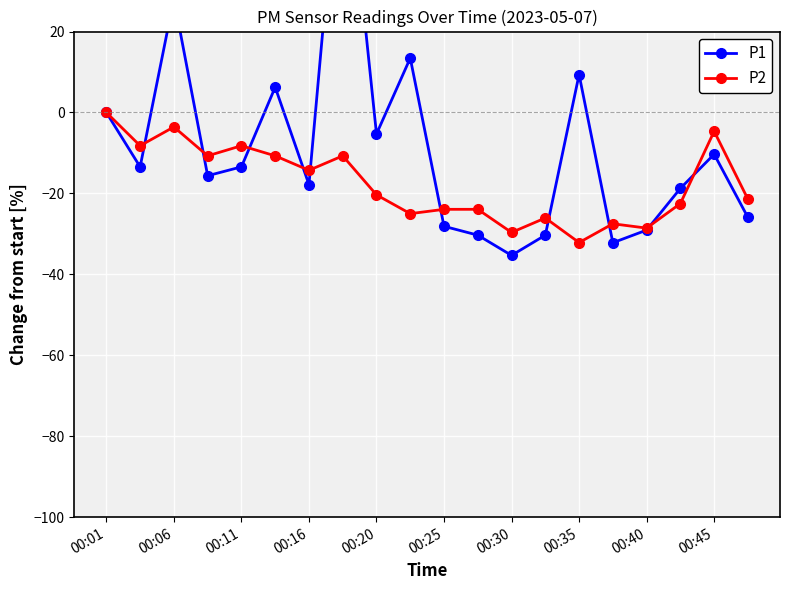

What are all the series names shown in the legend?

P1, P2